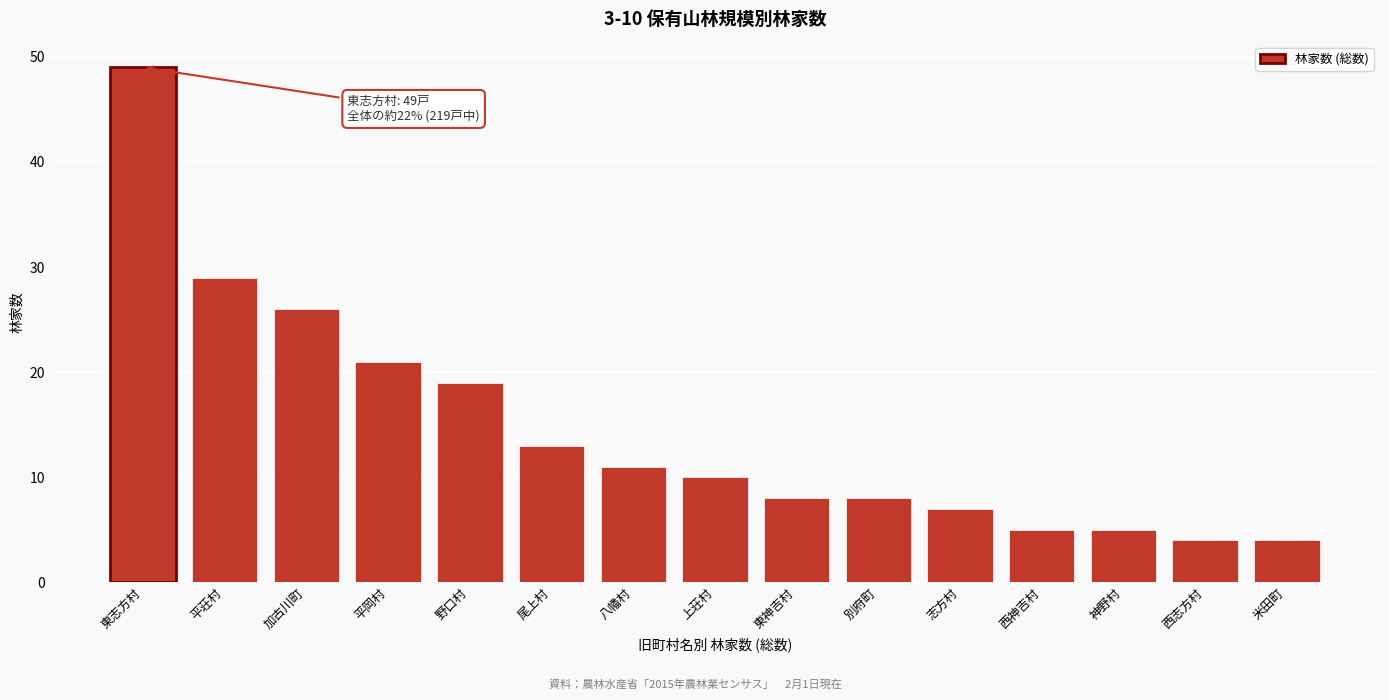

Reading right to left, extract all data points from this chart.

4	4	5	5	7	8	8	10	11	13	19	21	26	29	49